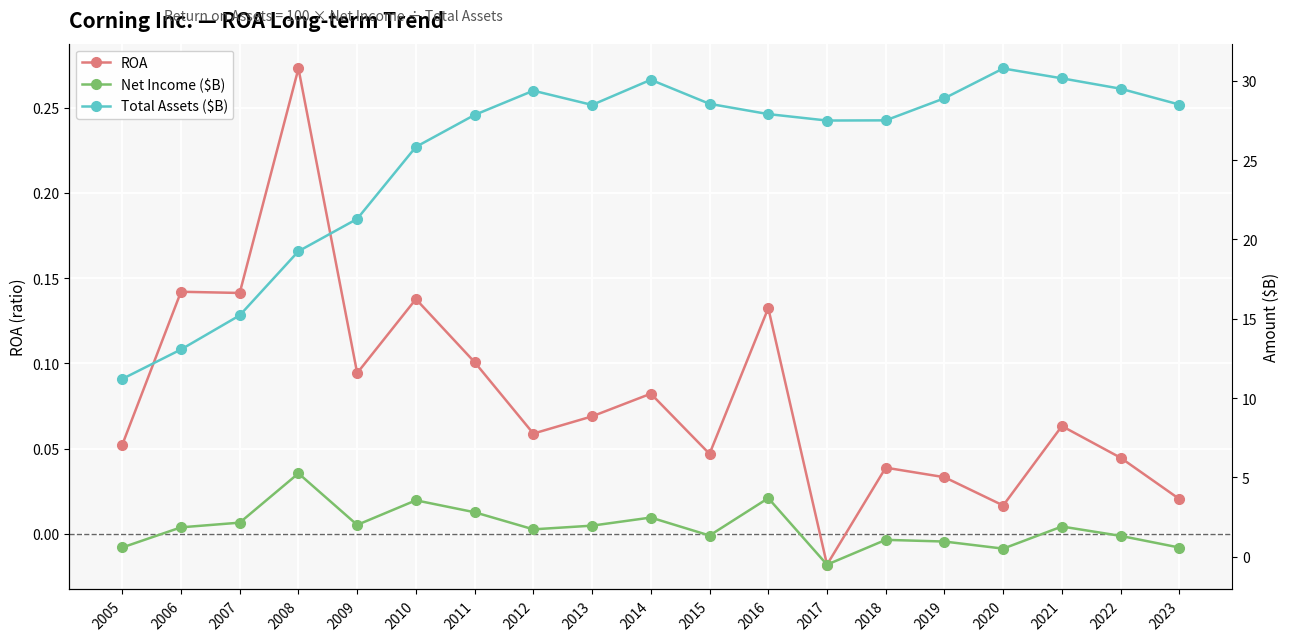

What is the difference between the Net Income ($B) values at 2017 and 2012?

2.2